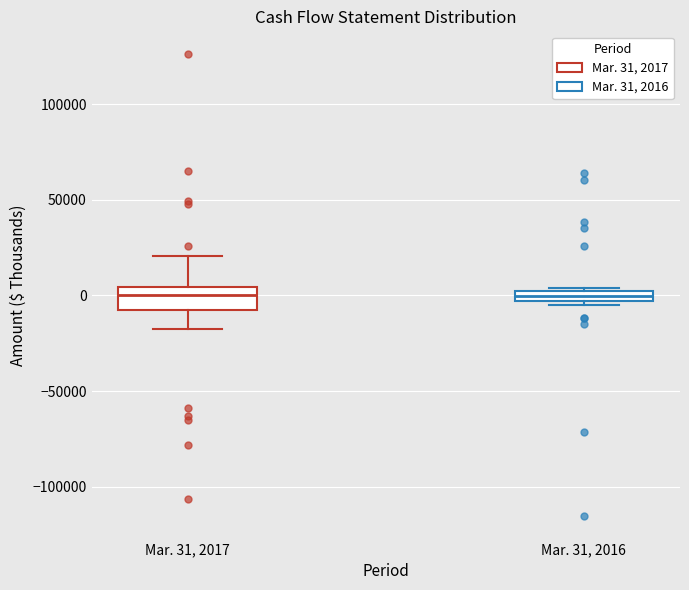

Where does the upper whisker of the box for Mar. 31, 2017 end on the y-axis? The values are not printed on the chart, so give them approximately, as read against the axis.

20000